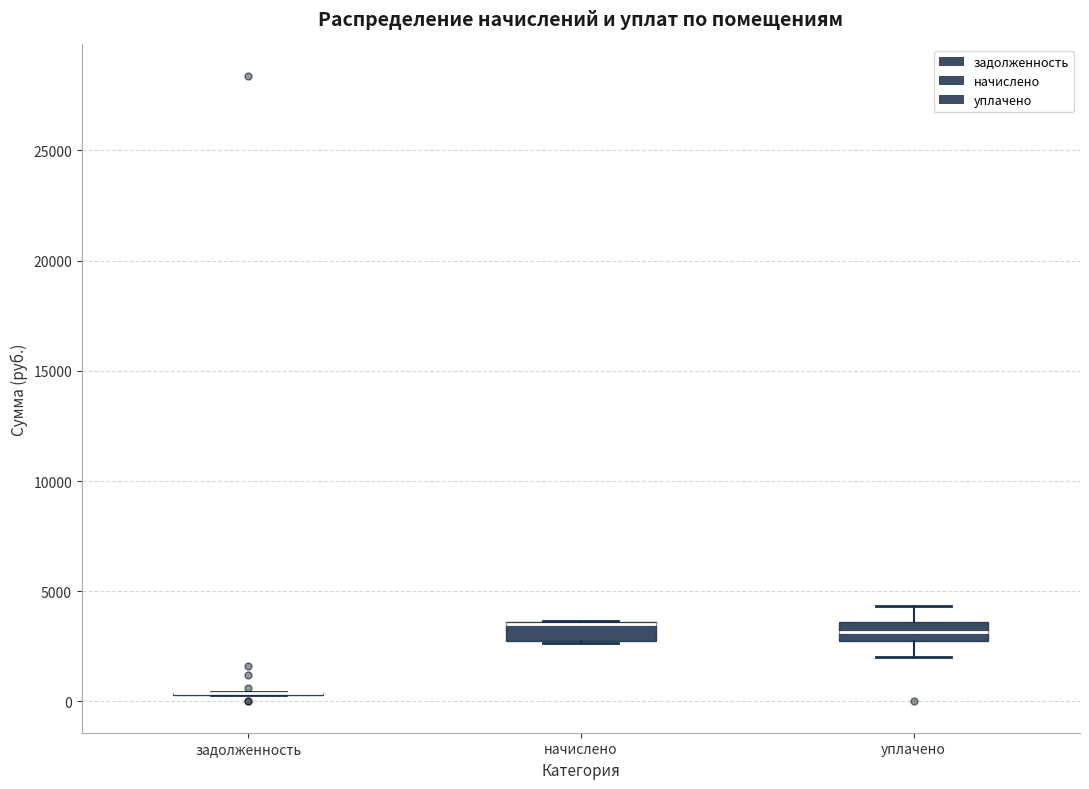

Reading left to right, read every box against the y-axis: the position of its median line, the range the box covers, and the ends of its whiskers. The values are not printed on the chart, so give them approximately, as read against the axis.

задолженность: box collapsed to a line at 500, whiskers 500 to 500
начислено: median 3500 (drawn on the box's upper edge), box 2500 to 3500, whiskers 2500 to 3500
уплачено: median 3000 (inside the box), box 3000 to 3500, whiskers 2000 to 4500